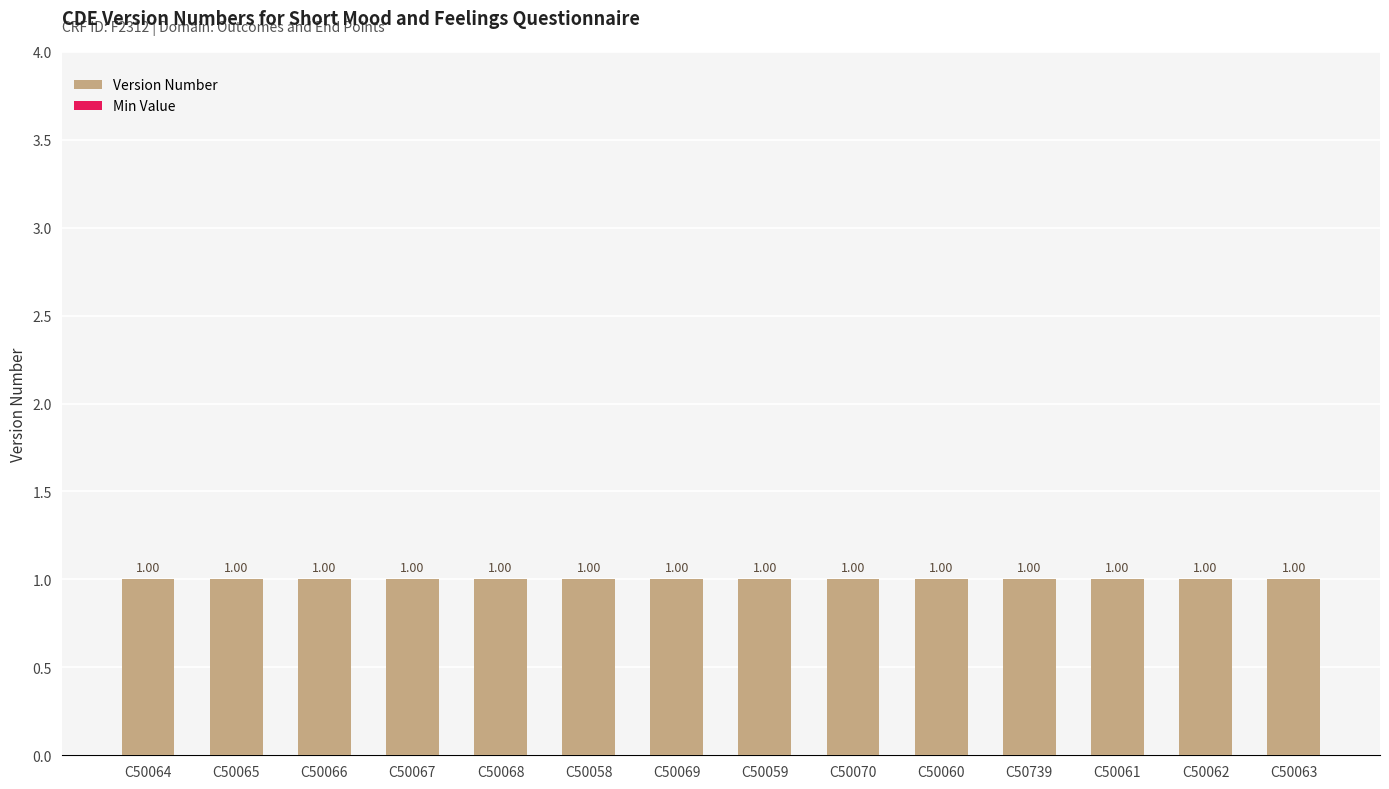

Which series has the widest spread of values?

Version Number